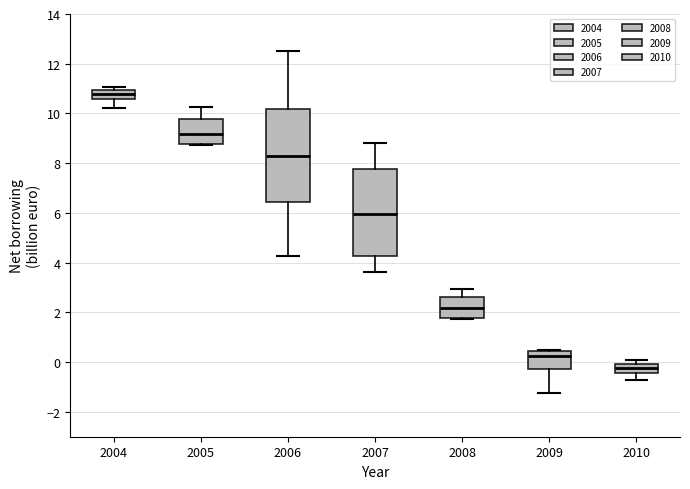

Reading left to right, read every box against the y-axis: the position of its median line, the range the box covers, and the ends of its whiskers. The values are not printed on the chart, so give them approximately, as read against the axis.

2004: median 10.8, box 10.6 to 11.0, whiskers 10.2 to 11.0 (just above the box's upper edge)
2005: median 9.2, box 8.8 to 9.8, whiskers 8.8 to 10.2
2006: median 8.2, box 6.4 to 10.2, whiskers 4.2 to 12.6
2007: median 6.0, box 4.2 to 7.8, whiskers 3.6 to 8.8
2008: median 2.2, box 1.8 to 2.6, whiskers 1.8 to 3.0
2009: median 0.2, box -0.2 to 0.4, whiskers -1.2 to 0.4
2010: median -0.2, box -0.4 to 0.0, whiskers -0.8 to 0.0 (just above the box's upper edge)